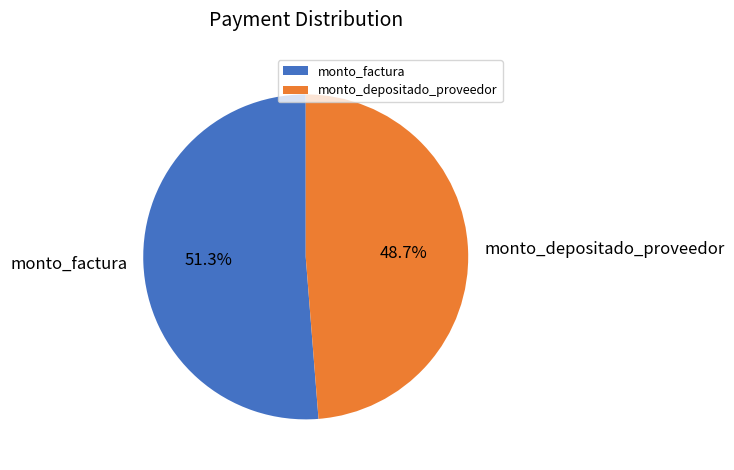

What percentage is the monto_depositado_proveedor slice, to the nearest percent?

49%